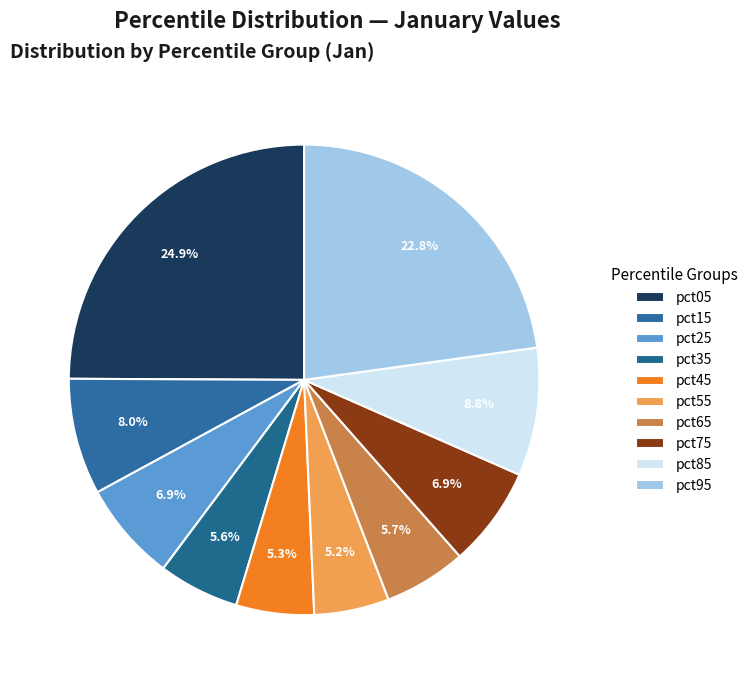

Between pct85 and pct65, which is larger?

pct85